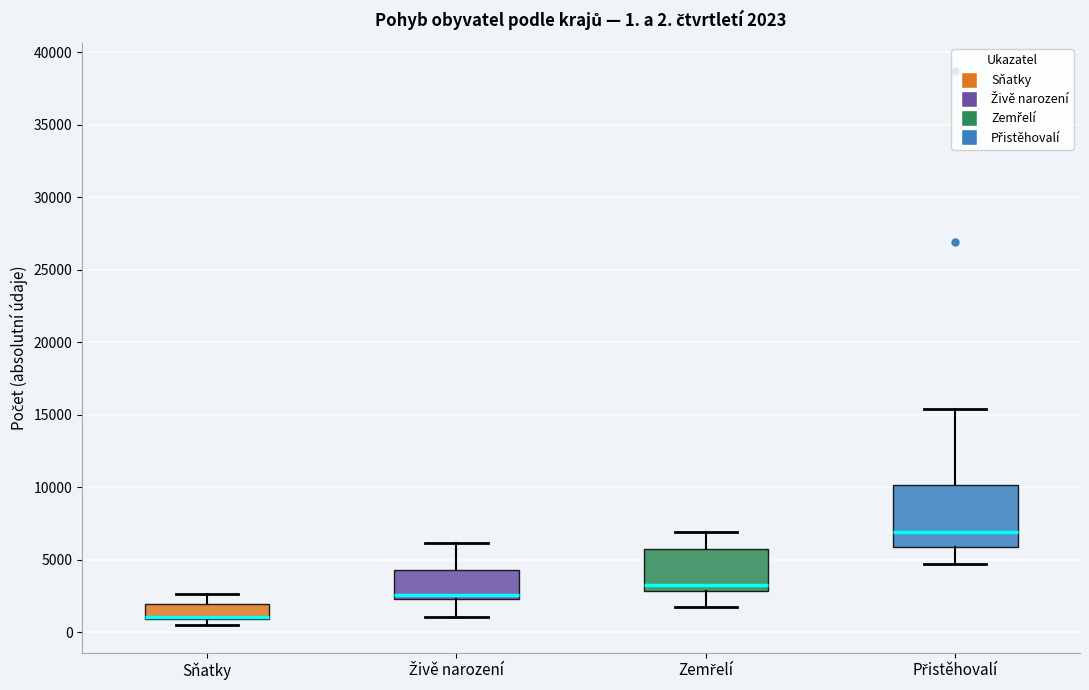

Which box's median line is the lowest?

Sňatky